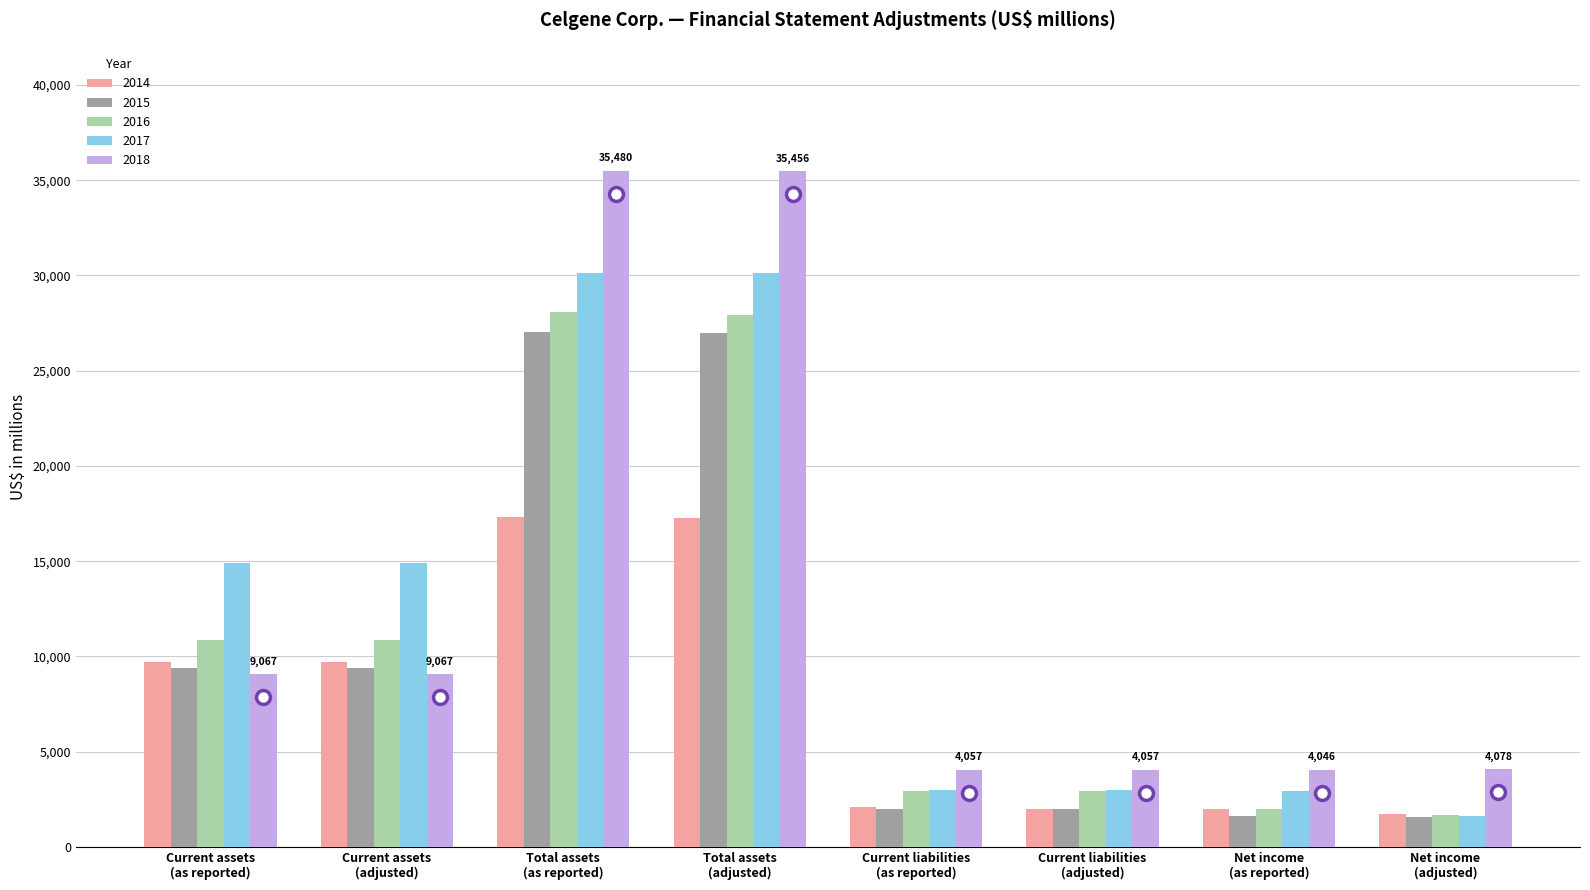

How many distinct data groups are displayed?

5